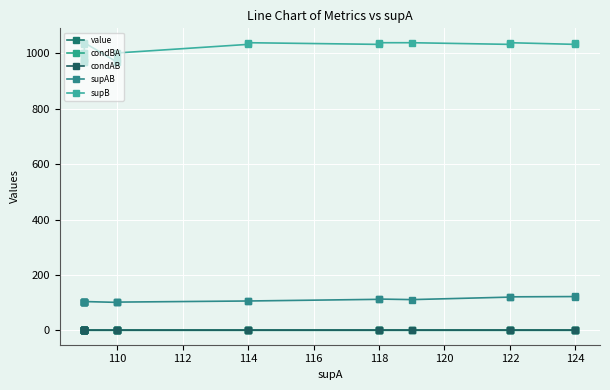

True or false: supAB and supB cross at least once.

False